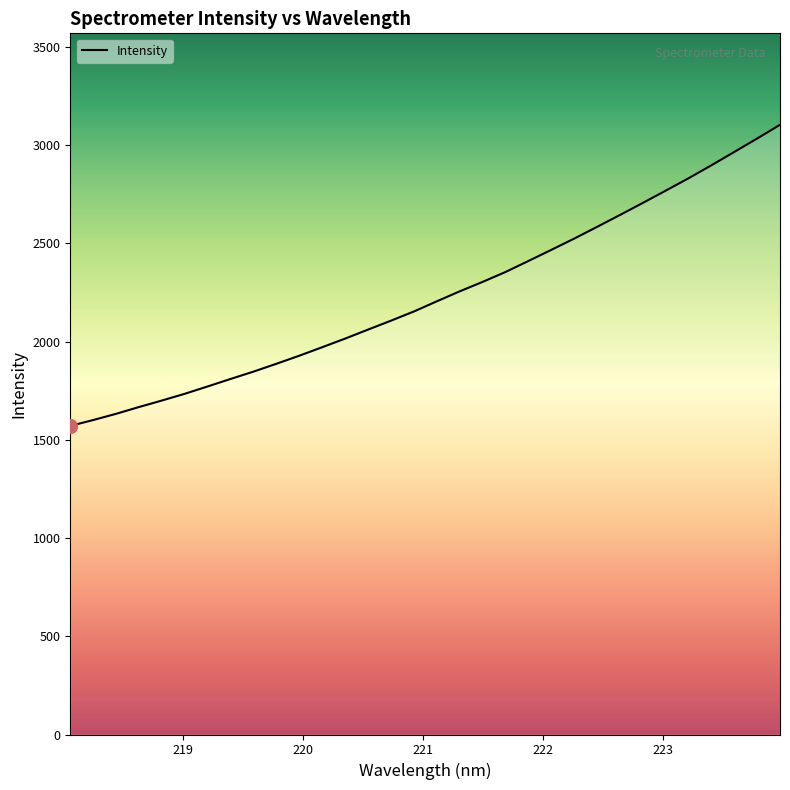

What is the difference between the maximum and minimum values?

1533.1